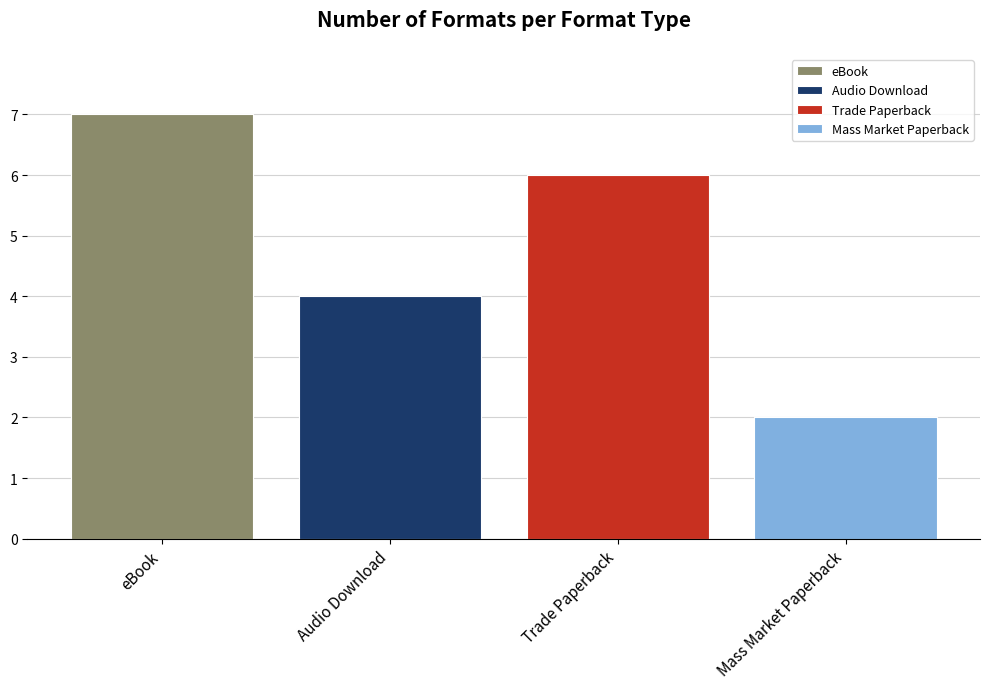

The chart shows a value of 4 at Audio Download. True or false?

True